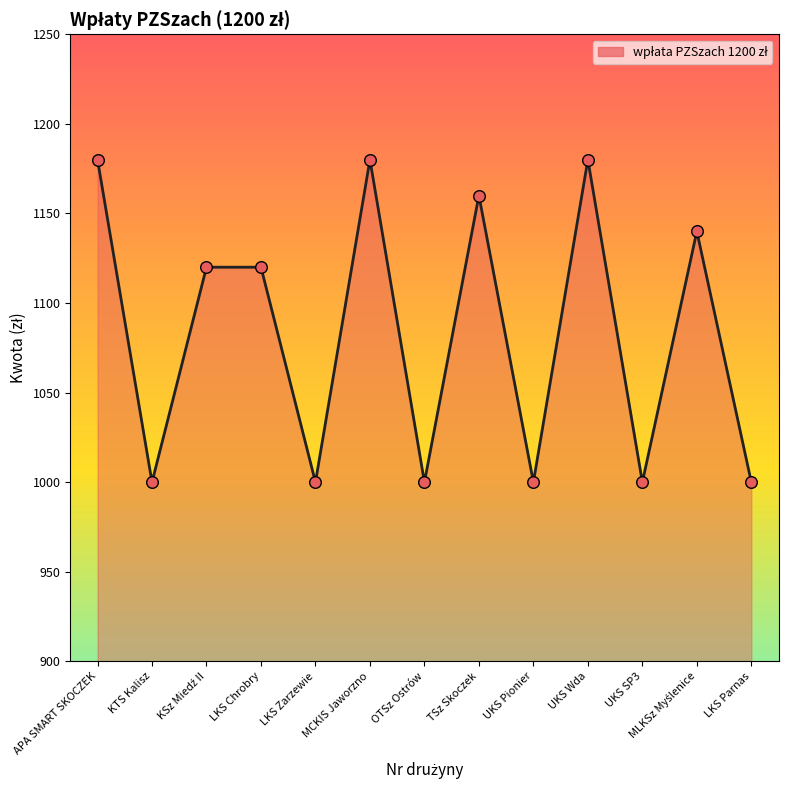

What is the change in value from KTS Kalisz to TSz Skoczek?

+160